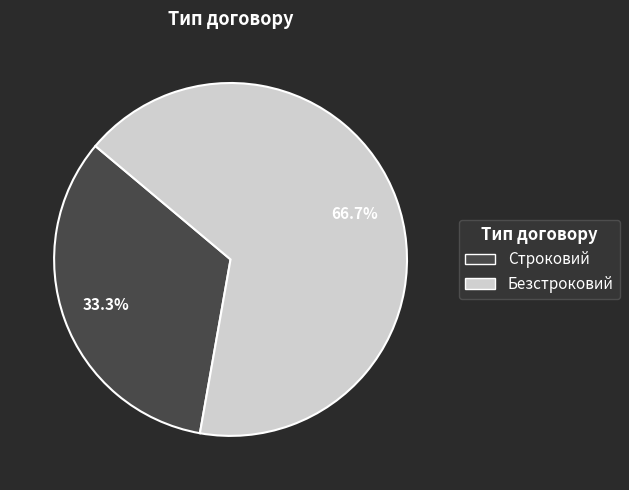

What percentage is NOT represented by Строковий?

66.7%